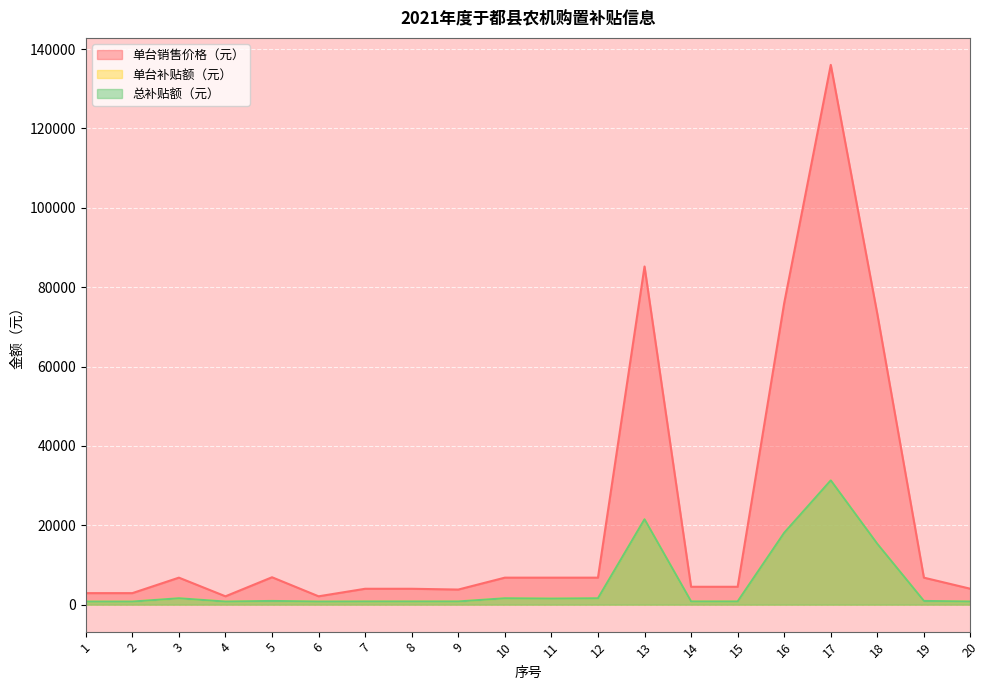

Which has a higher value, 3 or 12?

3